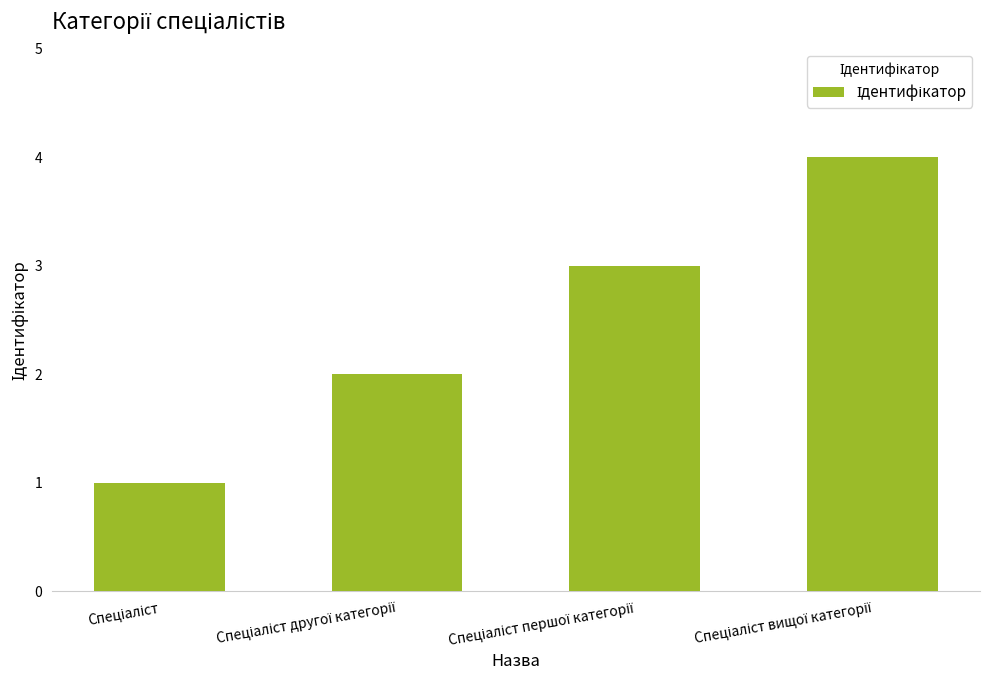

What is the maximum value shown in the chart?

4